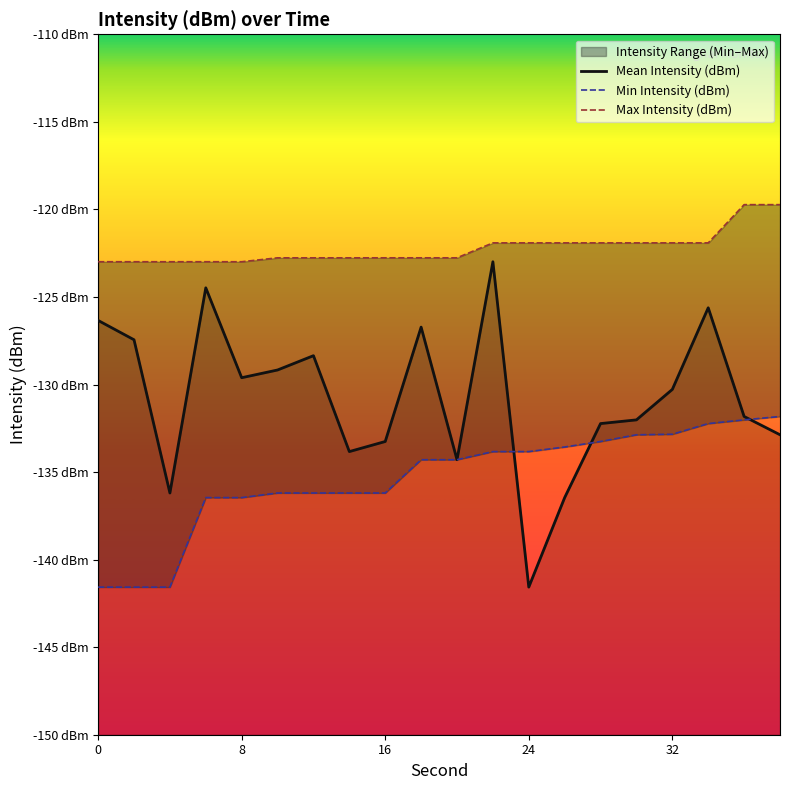

What is the sum of all Min Intensity (dBm) values?

-2707.3